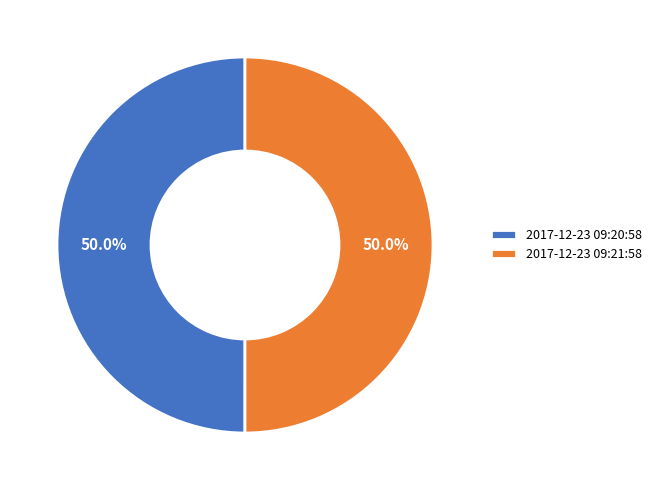

Count the number of slices in the pie.

2